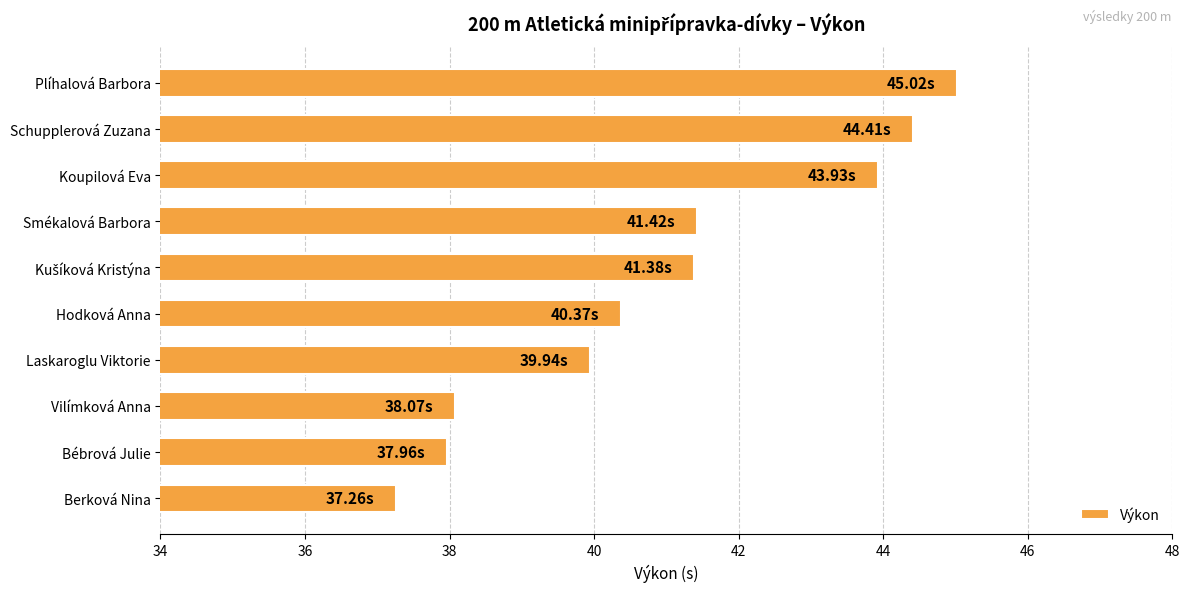

How many bars are there in total?

10